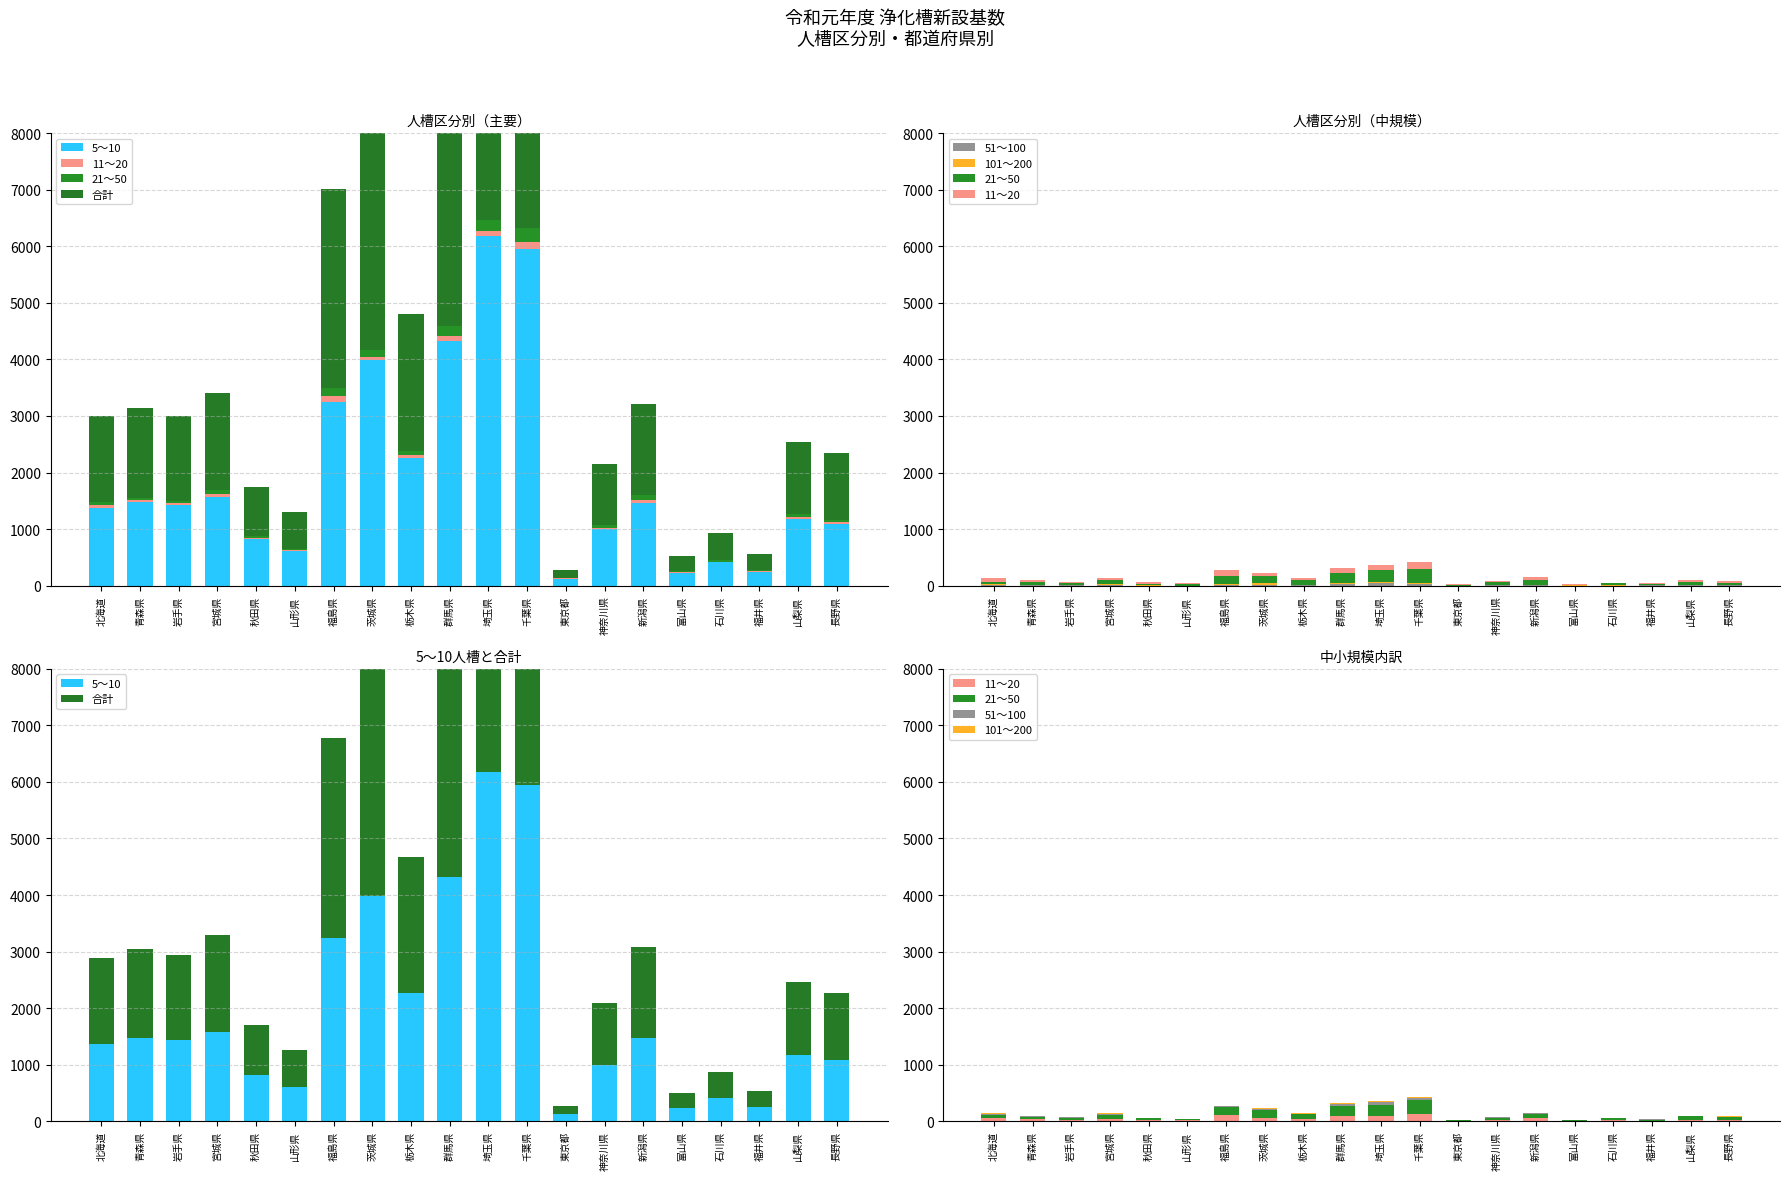

Where does the 合計 series first go above 1519?

青森県